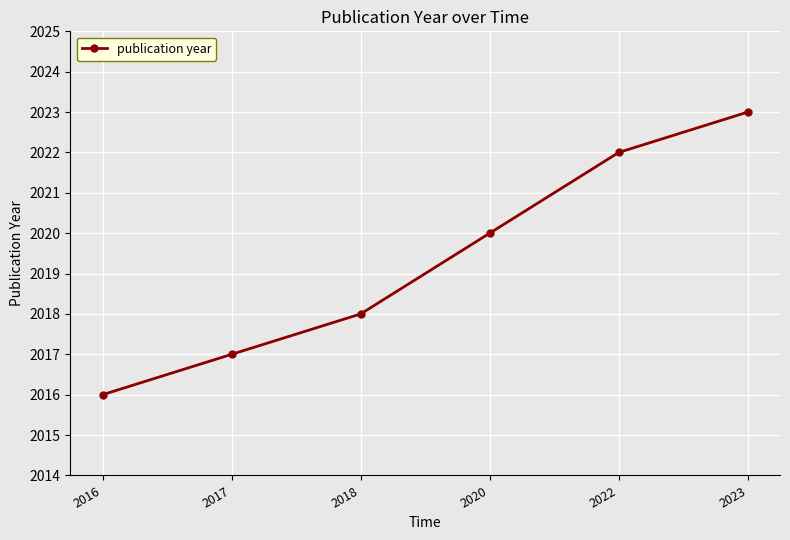

The value at 2022 is 2022. True or false?

True